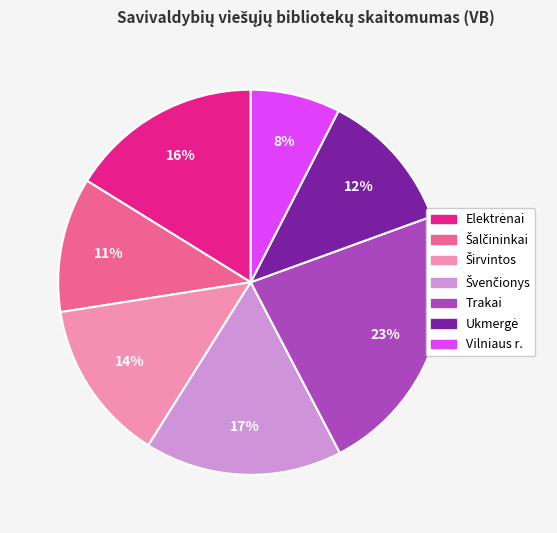

Which slice is the largest?

Trakai